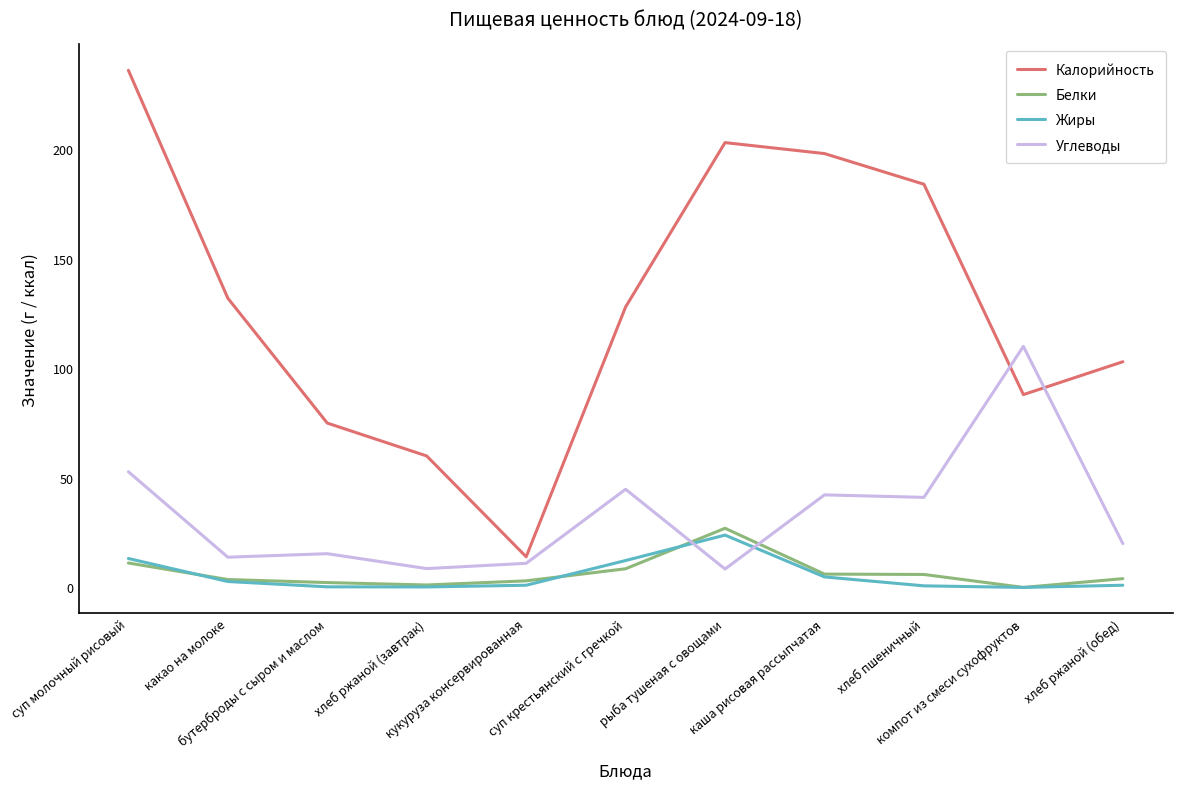

What is the highest value of the Углеводы series?

110.0